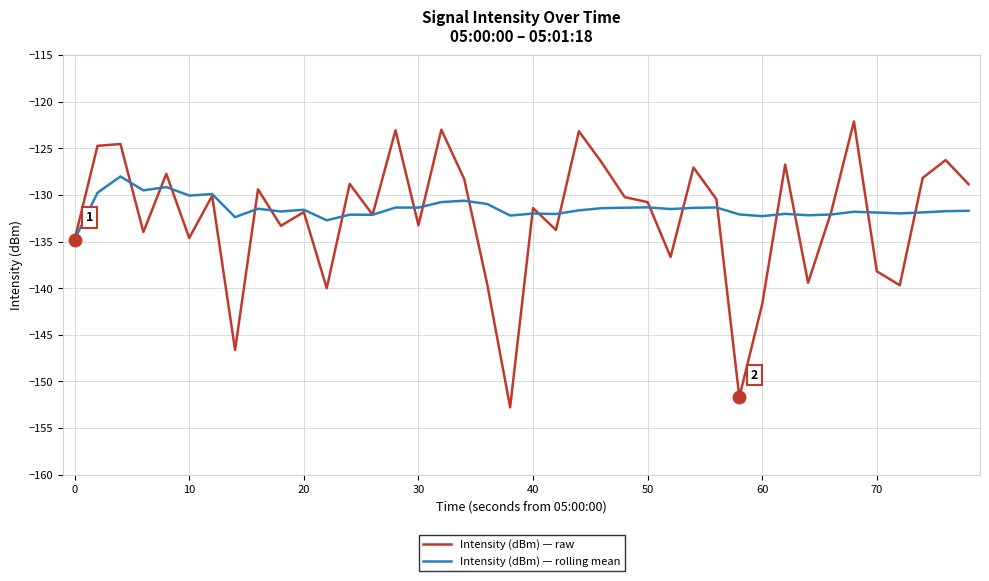

Which series has the largest range (max minus min)?

Intensity (dBm) — raw